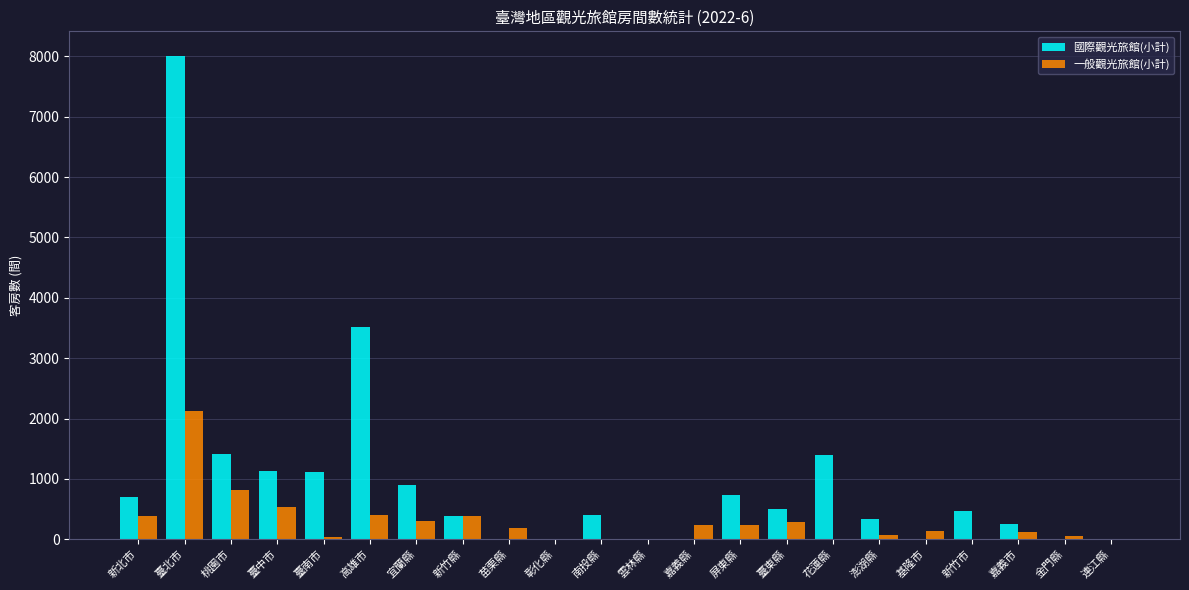

Is the value of 一般觀光旅館(小計) at 臺南市 greater than the value of 國際觀光旅館(小計) at 高雄市?

No